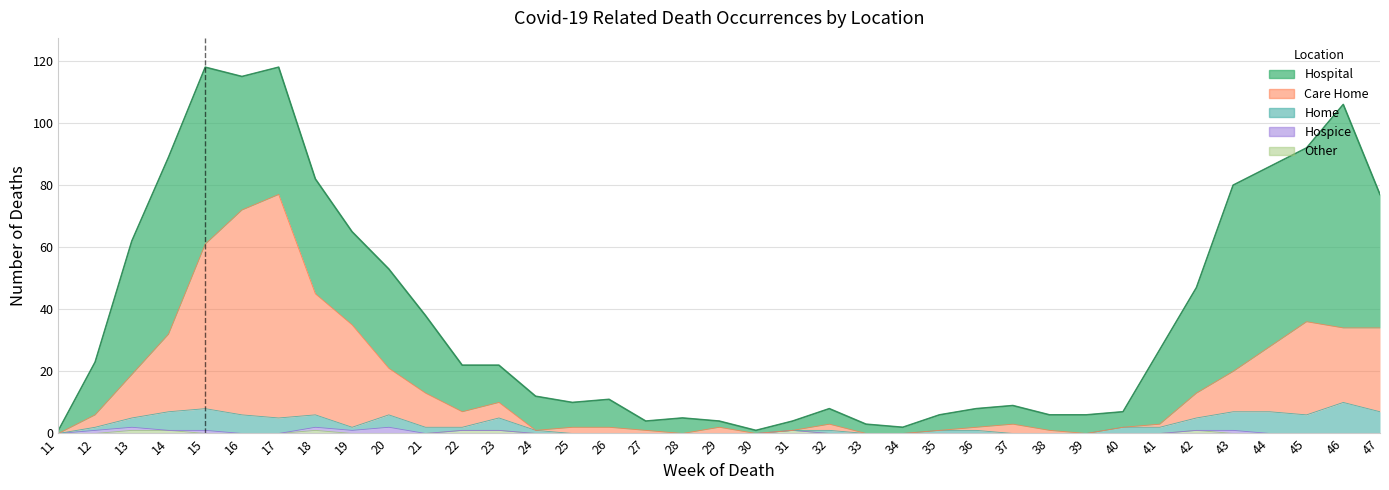

True or false: Hospice and Hospital cross at least once.

False